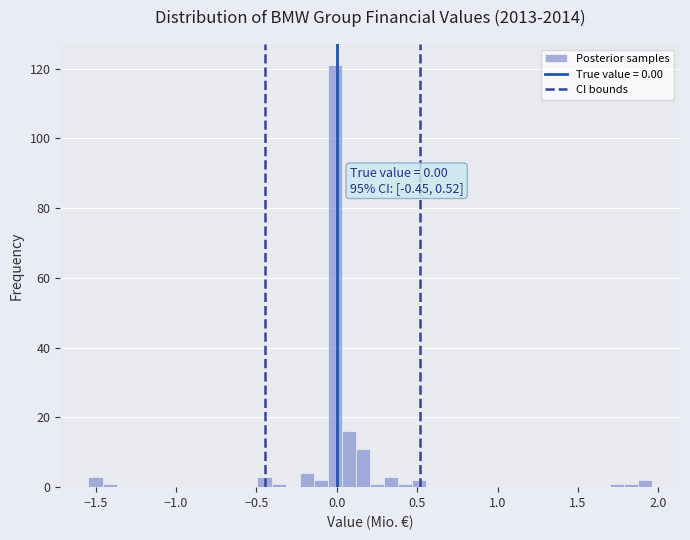

Read against the x-axis, roughly where is the centre of the tallest bar?

0.00